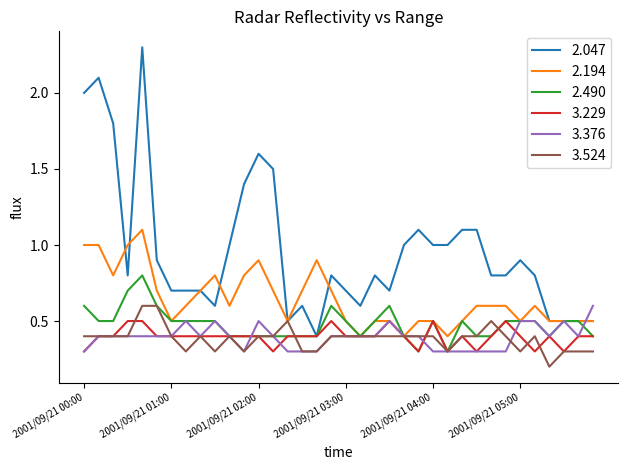

What is the lowest value of the 2.047 series?

0.4